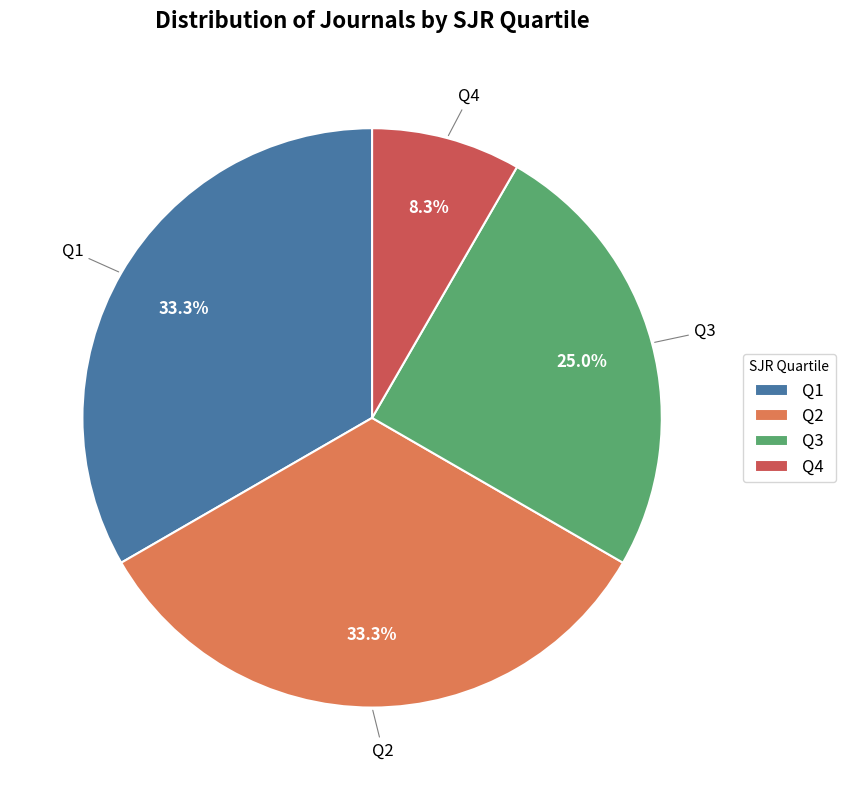

The Q3 slice represents 25% of the pie. True or false?

True